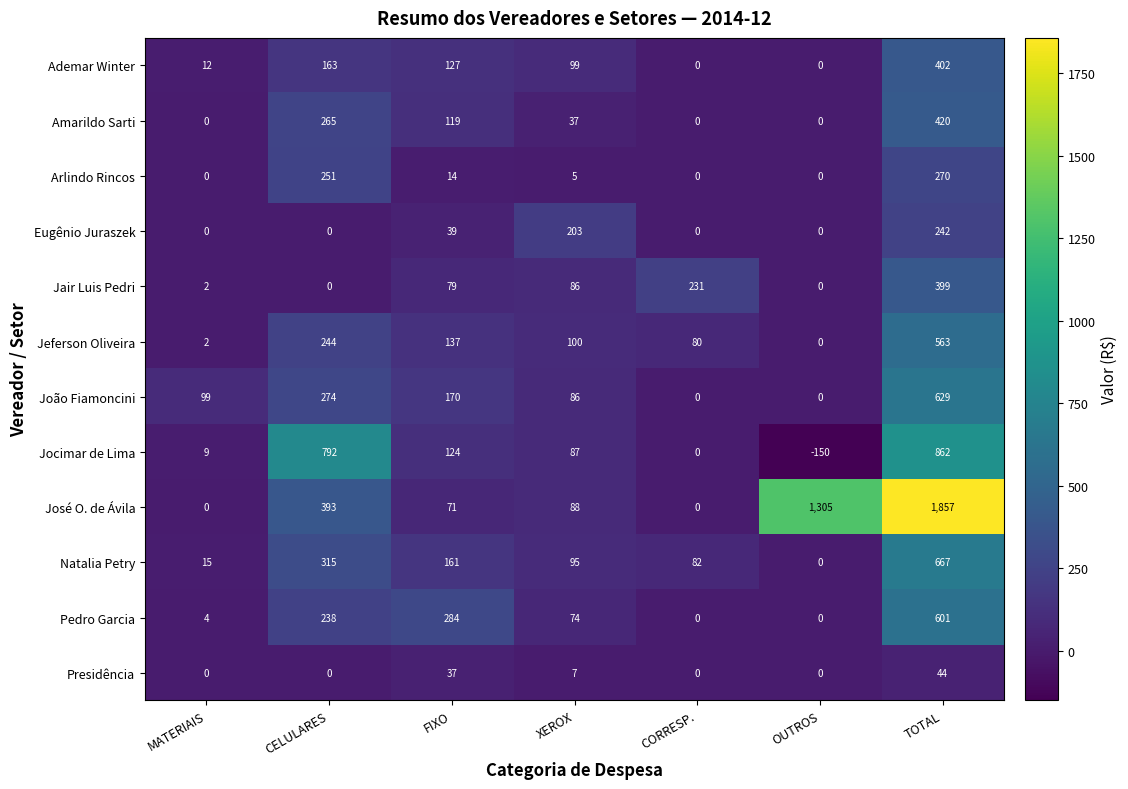

How many categories are shown in the chart?

7